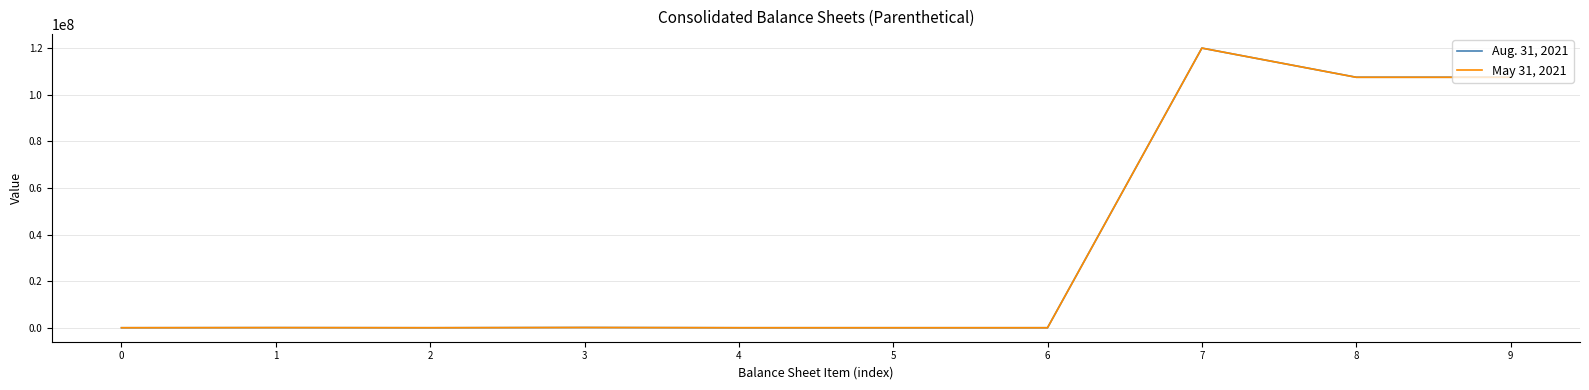

Does the chart have visible grid lines?

Yes